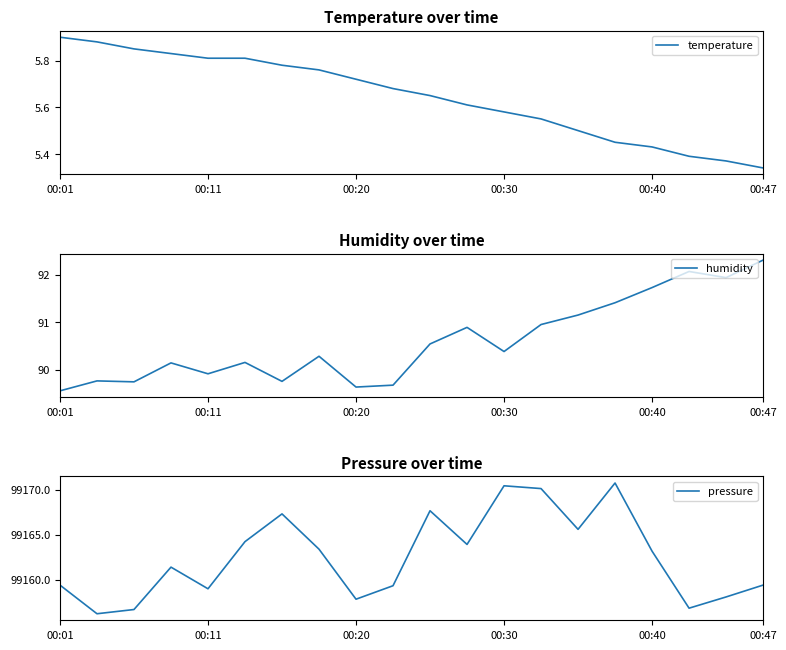

How many lines are shown in the chart?

3